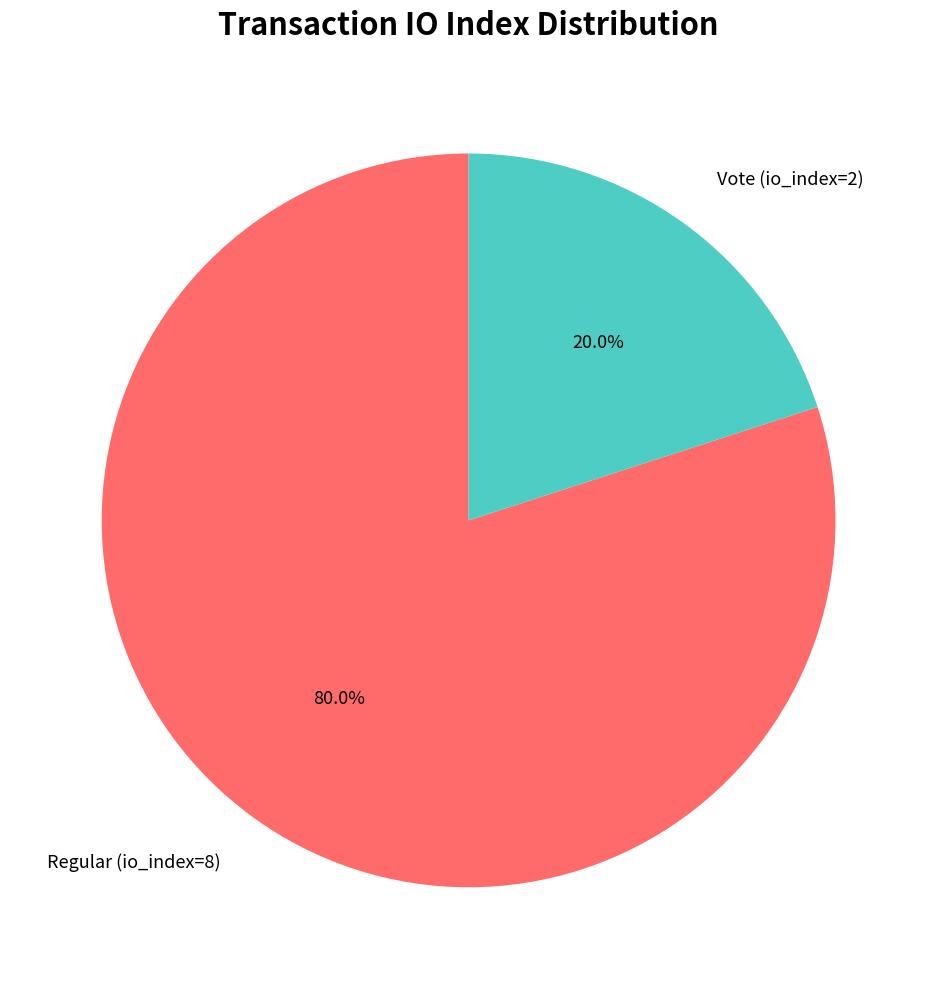

Which has a higher value, Regular (io_index=8) or Vote (io_index=2)?

Regular (io_index=8)